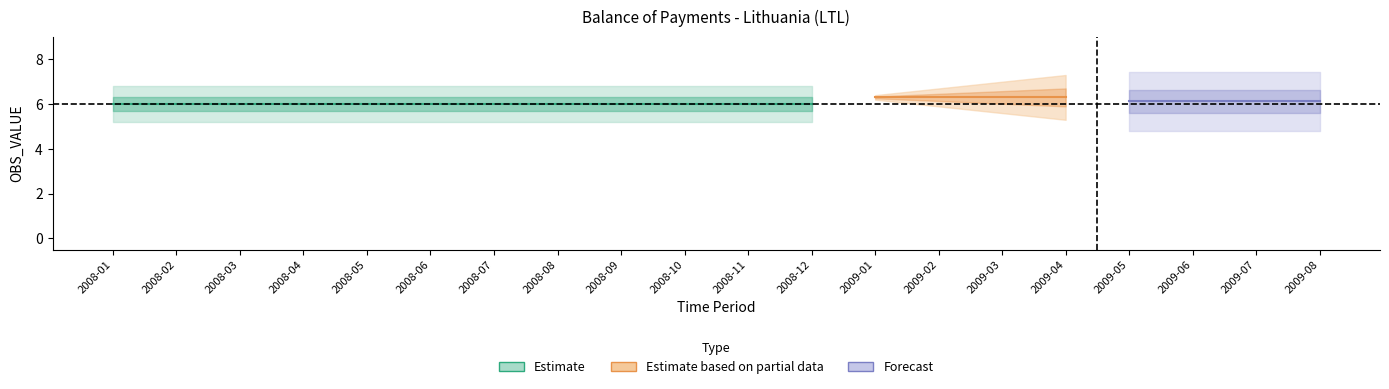

What is the label of the 20th point from the left?

2009-08